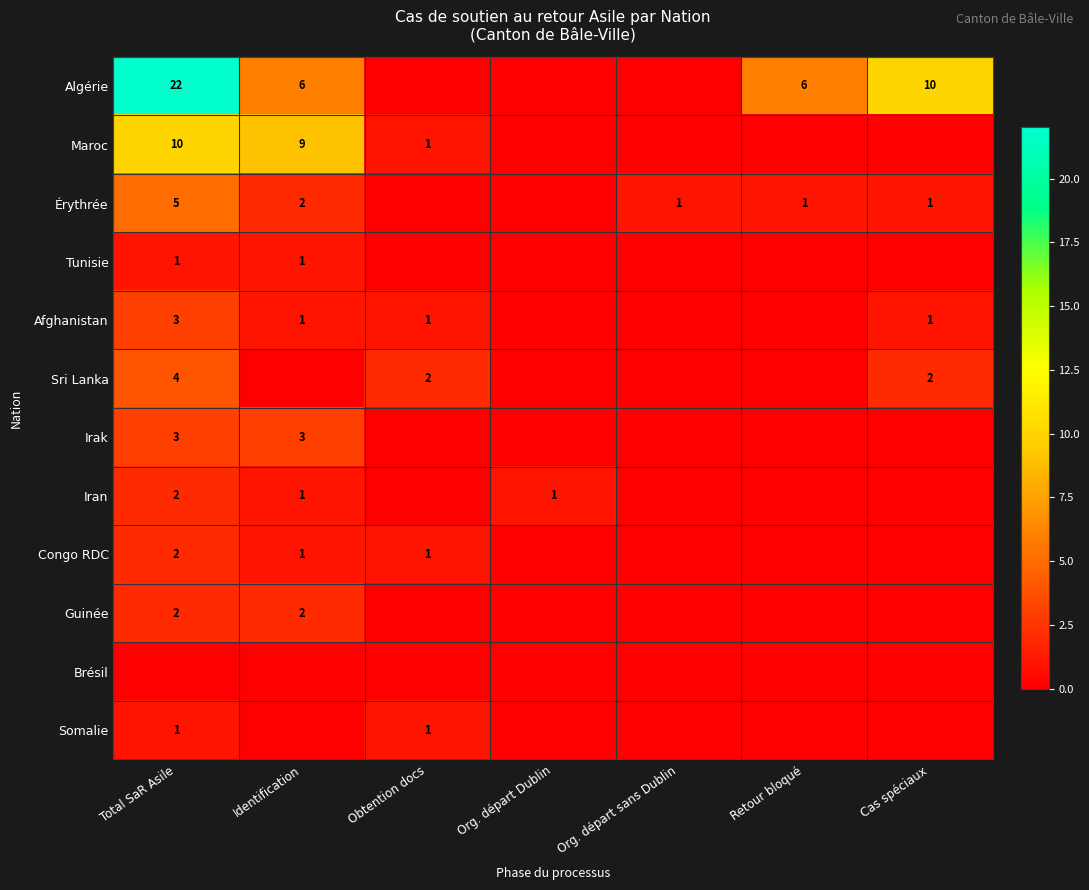

True or false: Irak has a value of 4 at Identification.

False